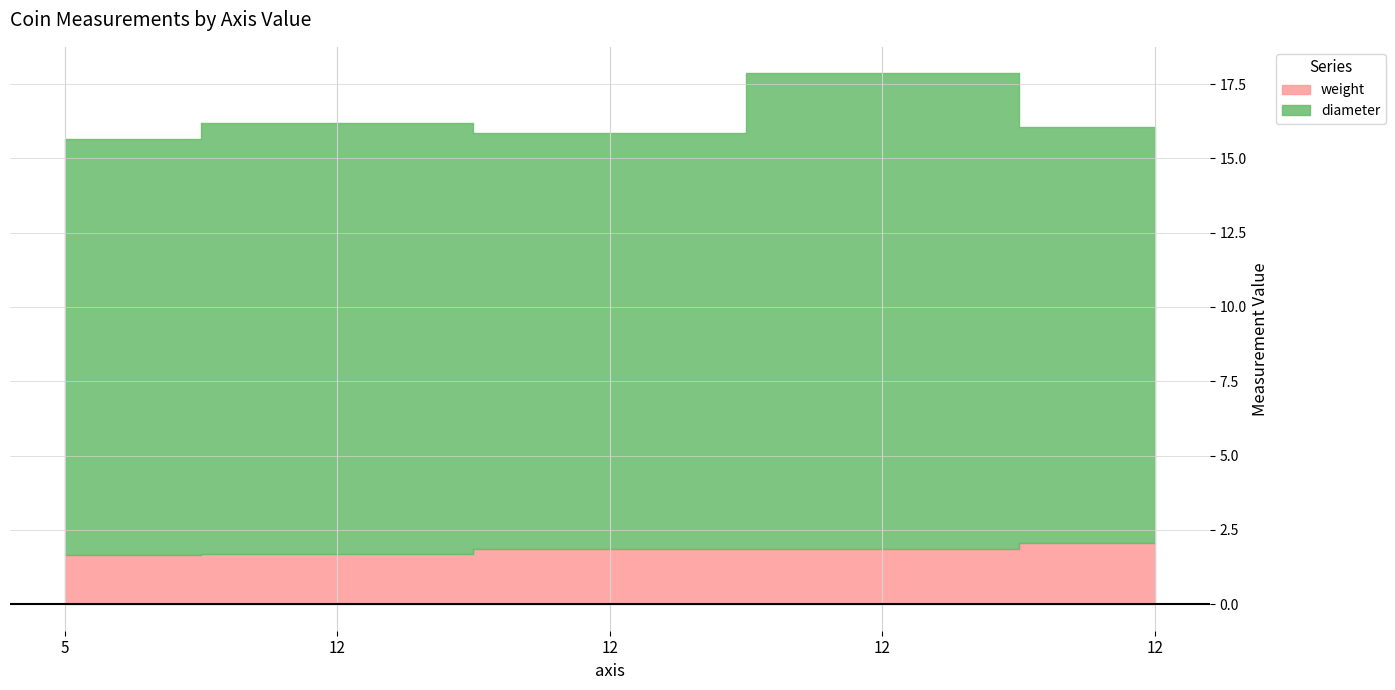

List the labels in order of value, smallest first.

5, 12, 12, 12, 12